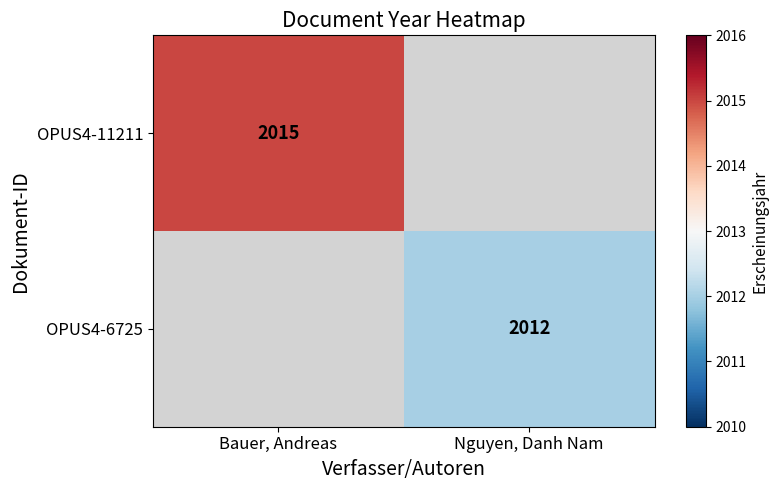

Which has a higher value, Nguyen, Danh Nam or Bauer, Andreas?

Bauer, Andreas